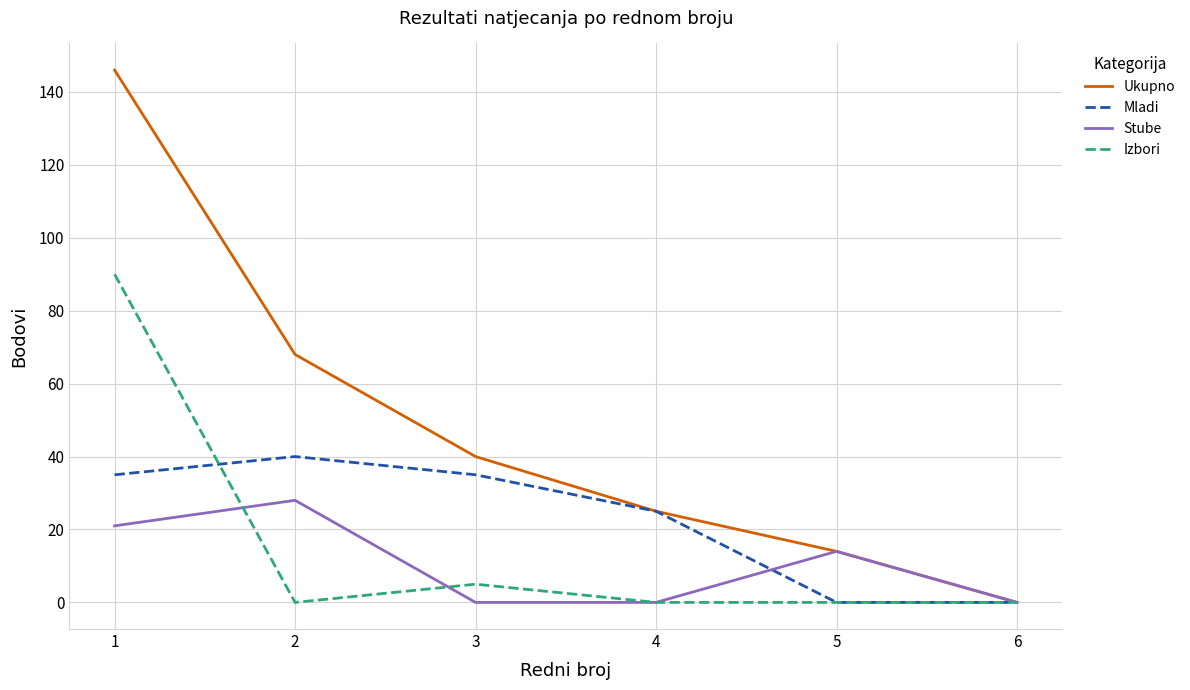

At how many categories does at least one series exceed 65?

2